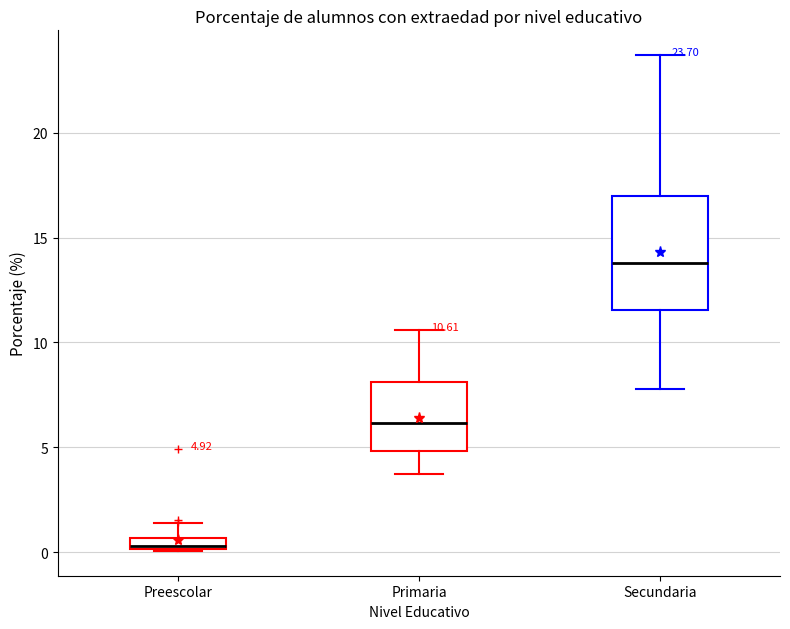

Which box's median line is the lowest?

Preescolar